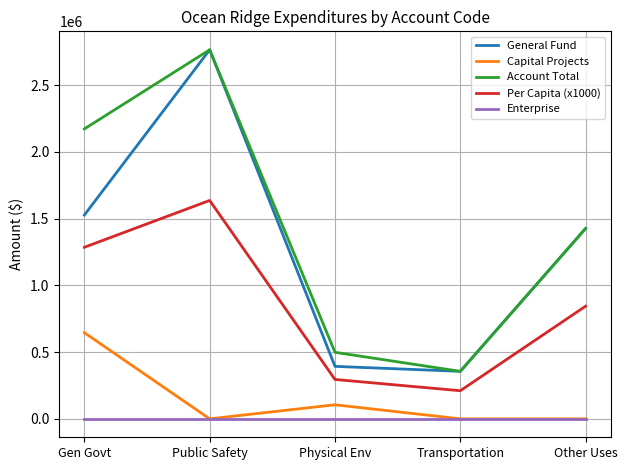

What is the spread (max minus min) of values at Physical Env?

498290